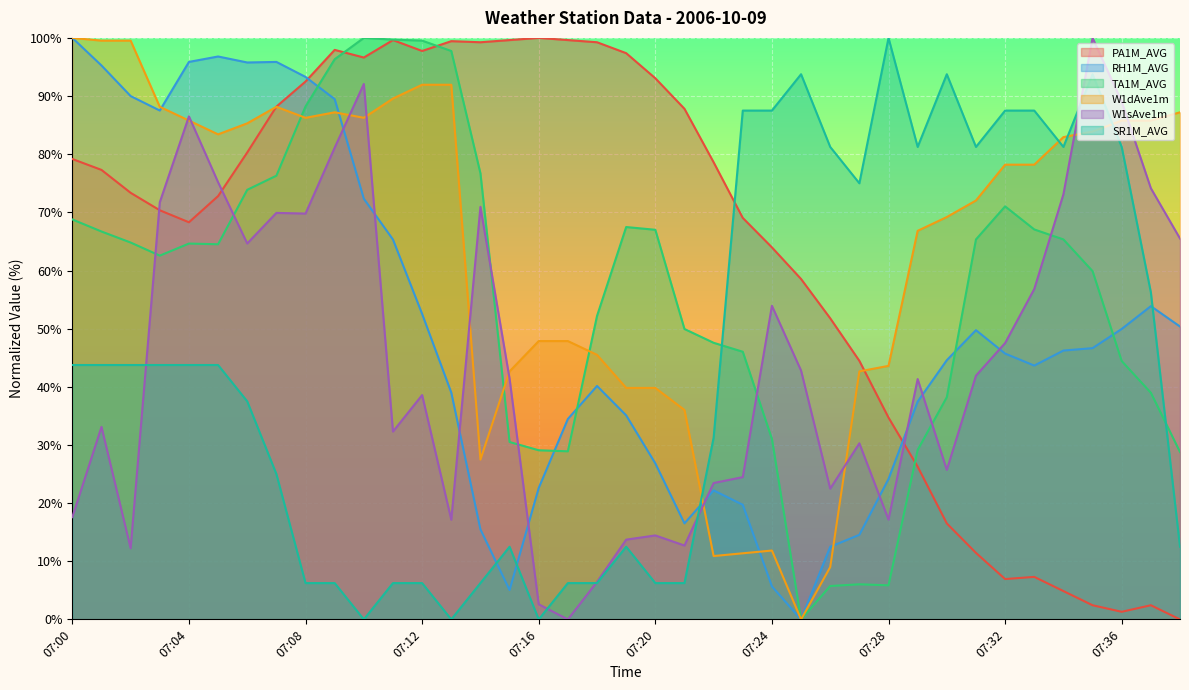

What is the total value across all series at 07:16?

202.2